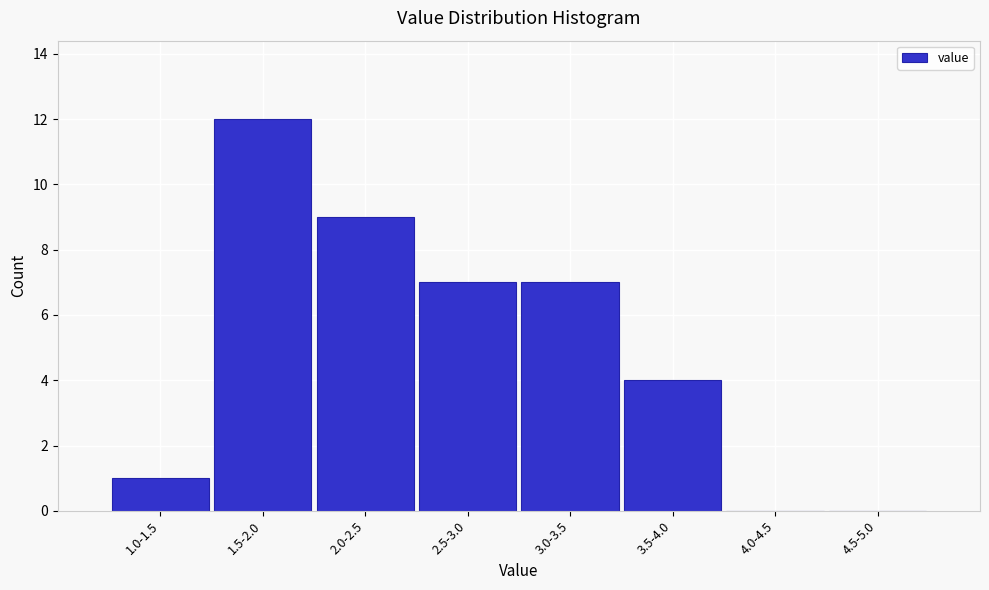

Reading right to left, what are all the values shown in this chart?

4.5-5.0=0	4.0-4.5=0	3.5-4.0=4	3.0-3.5=7	2.5-3.0=7	2.0-2.5=9	1.5-2.0=12	1.0-1.5=1